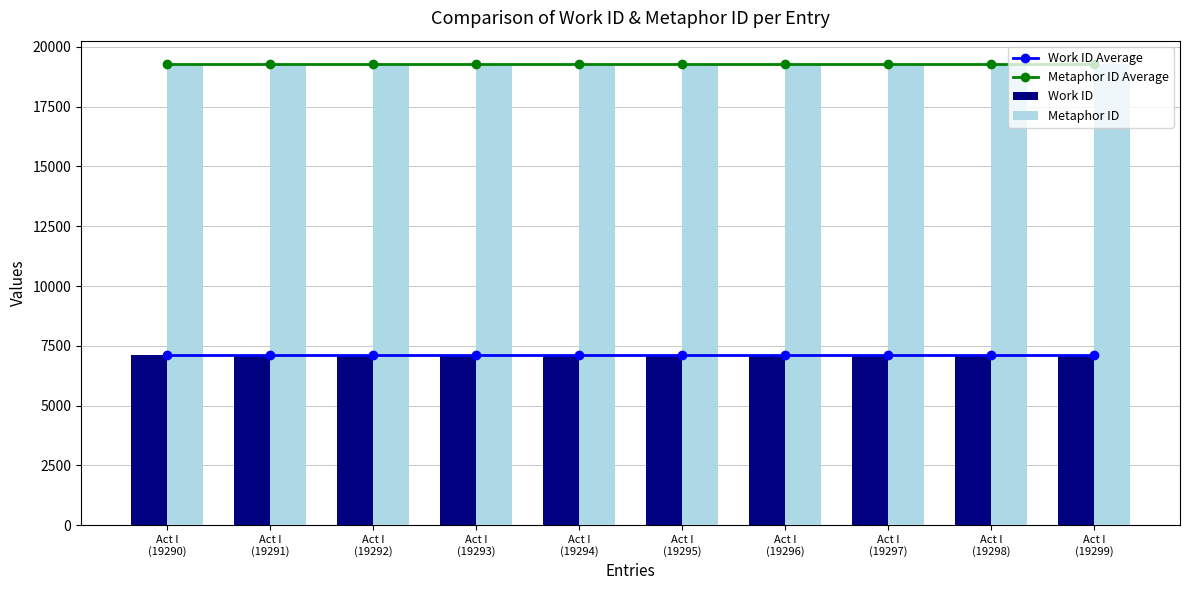

Reading right to left, what are all the values shown in this chart?

Work ID Average: Act I
(19299)=7120.0	Act I
(19298)=7120.0	Act I
(19297)=7120.0	Act I
(19296)=7120.0	Act I
(19295)=7120.0	Act I
(19294)=7120.0	Act I
(19293)=7120.0	Act I
(19292)=7120.0	Act I
(19291)=7120.0	Act I
(19290)=7120.0
Metaphor ID Average: Act I
(19299)=19294.5	Act I
(19298)=19294.5	Act I
(19297)=19294.5	Act I
(19296)=19294.5	Act I
(19295)=19294.5	Act I
(19294)=19294.5	Act I
(19293)=19294.5	Act I
(19292)=19294.5	Act I
(19291)=19294.5	Act I
(19290)=19294.5
Work ID: Act I
(19299)=7120.0	Act I
(19298)=7120.0	Act I
(19297)=7120.0	Act I
(19296)=7120.0	Act I
(19295)=7120.0	Act I
(19294)=7120.0	Act I
(19293)=7120.0	Act I
(19292)=7120.0	Act I
(19291)=7120.0	Act I
(19290)=7120.0
Metaphor ID: Act I
(19299)=19299.0	Act I
(19298)=19298.0	Act I
(19297)=19297.0	Act I
(19296)=19296.0	Act I
(19295)=19295.0	Act I
(19294)=19294.0	Act I
(19293)=19293.0	Act I
(19292)=19292.0	Act I
(19291)=19291.0	Act I
(19290)=19290.0